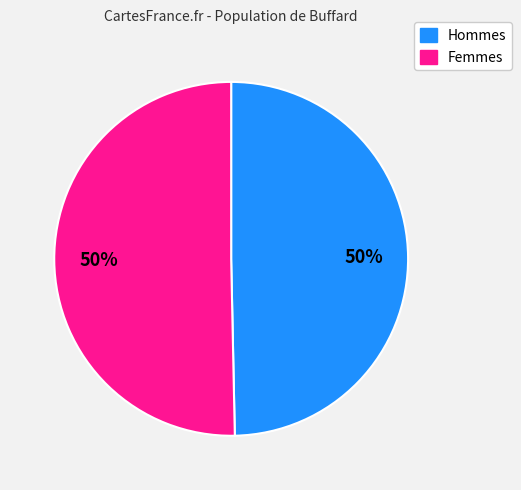

To the nearest percent, what is the average slice percentage?

50%